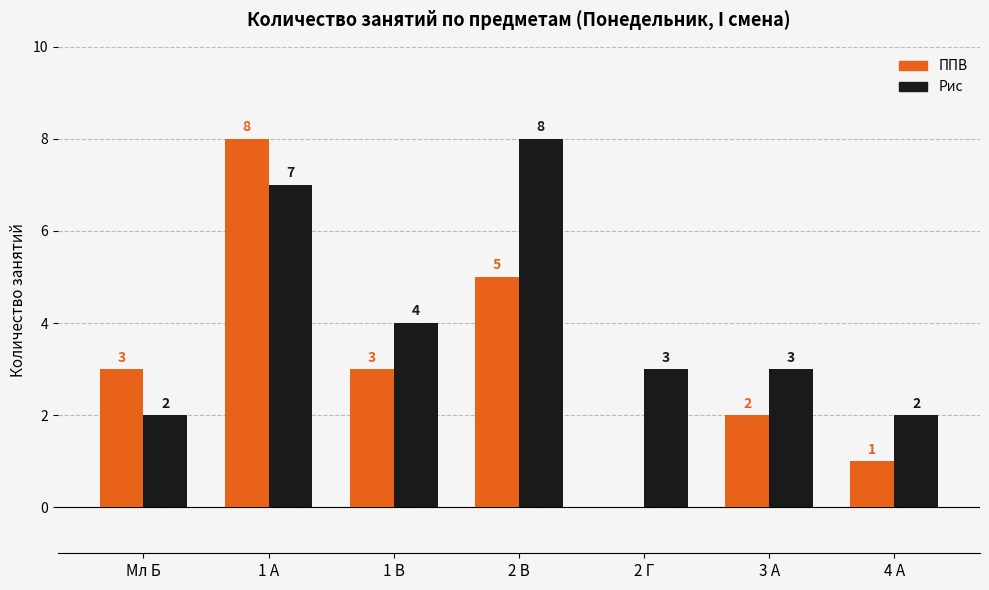

The value of ППВ at 2 Г is 4. True or false?

False